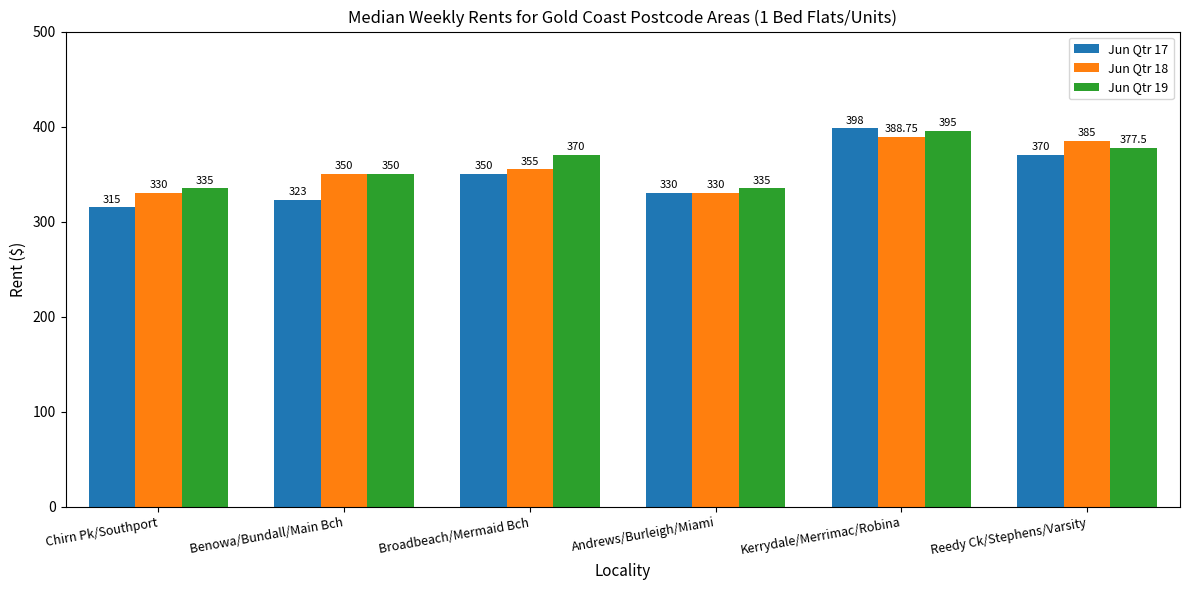

Rank the series by their maximum value, from highest to lowest.

Jun Qtr 17, Jun Qtr 19, Jun Qtr 18